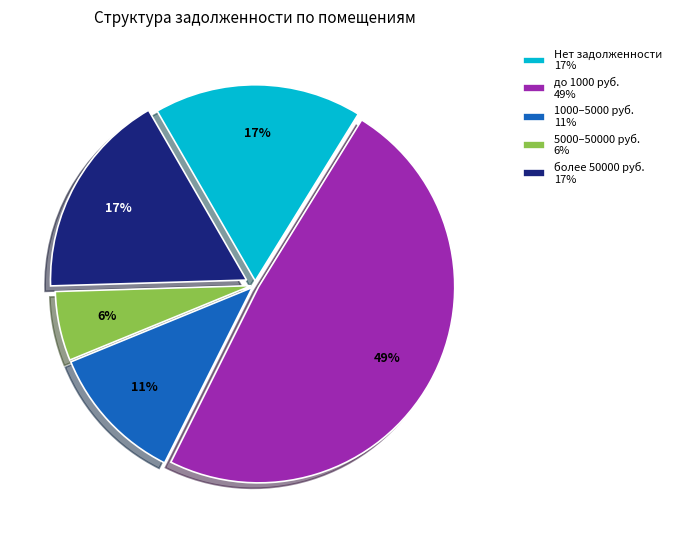

Is there a majority slice in this chart?

No